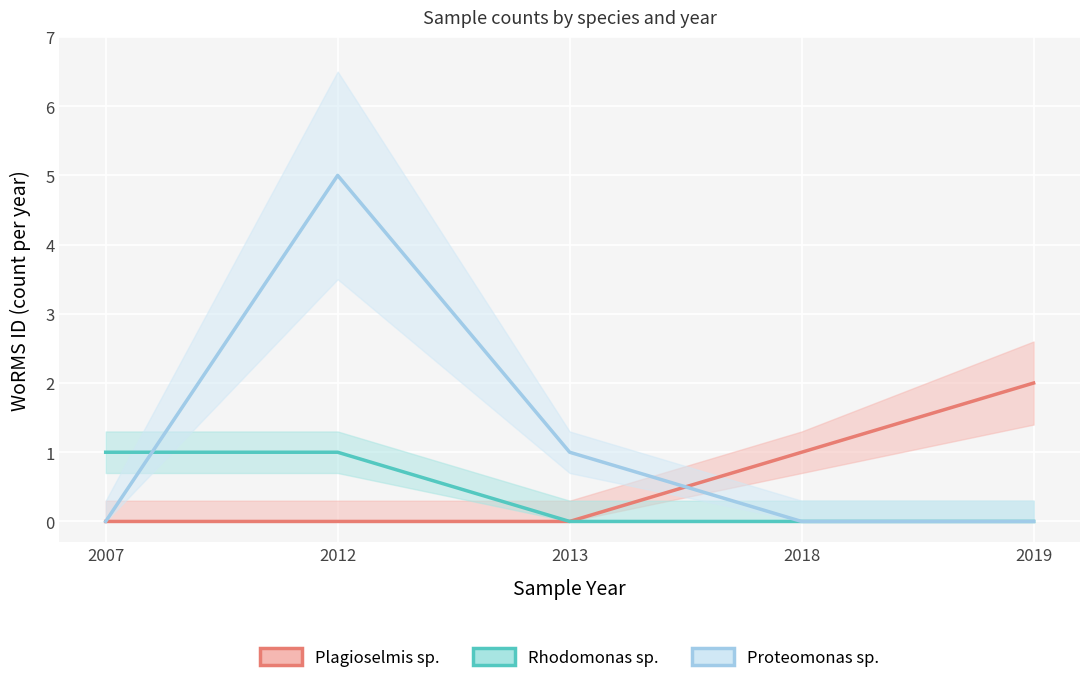

After their last crossing, which series has the higher values: Rhodomonas sp. or Proteomonas sp.?

Proteomonas sp.